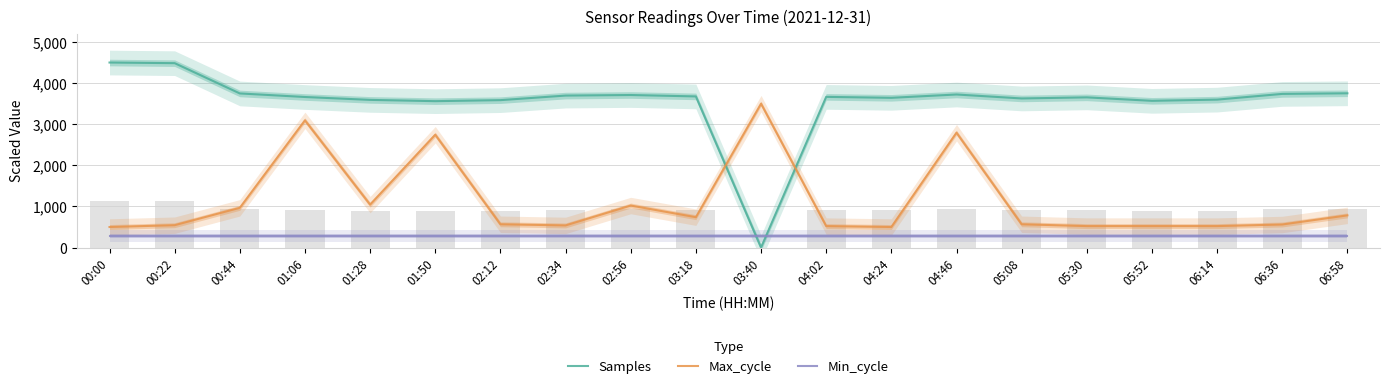

Is it true that Min_cycle equals 168.0 at 03:18?

False